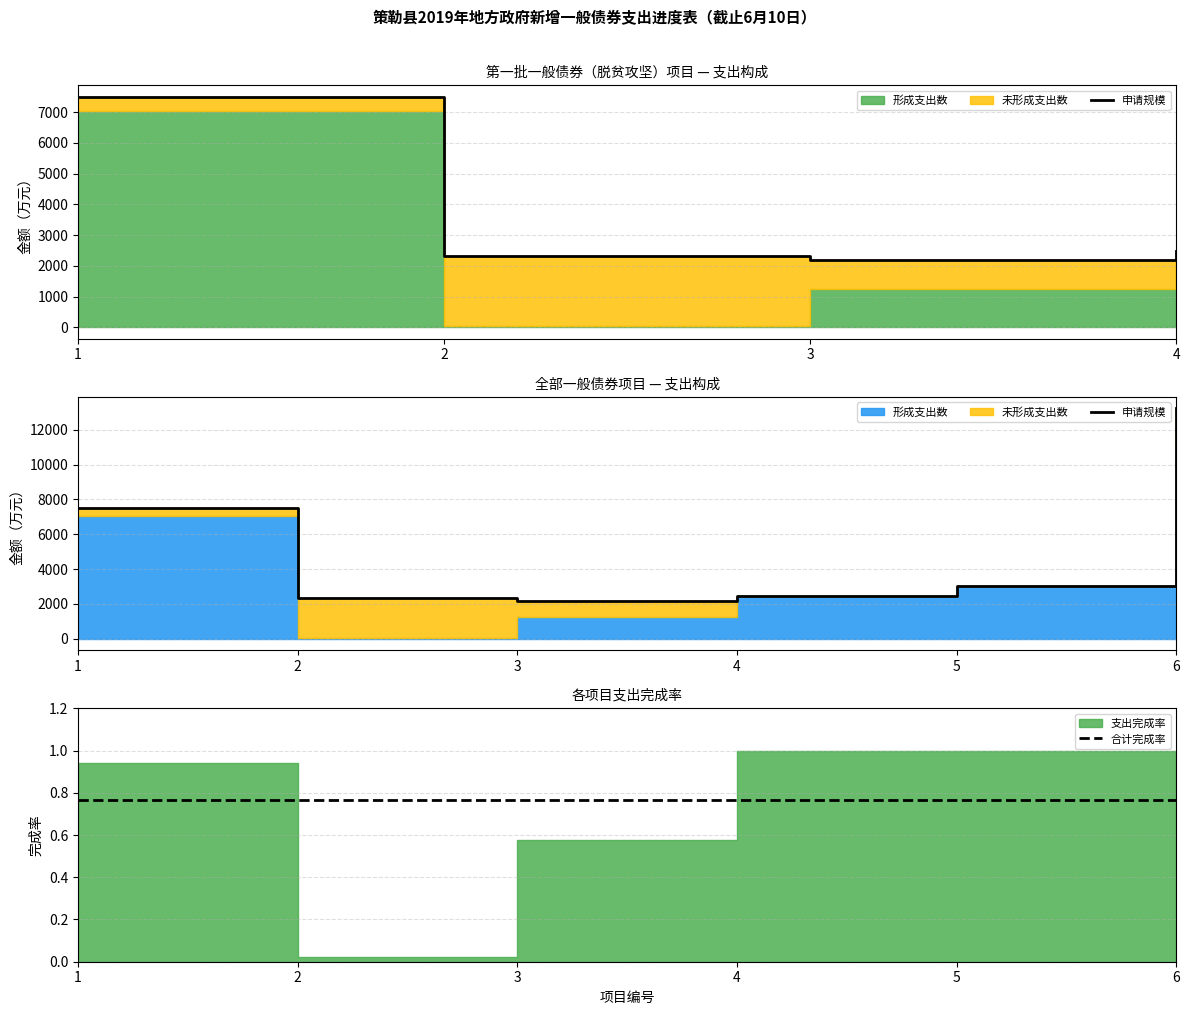

What is the difference between the maximum and minimum values in the 形成支出数 series?

10779.5